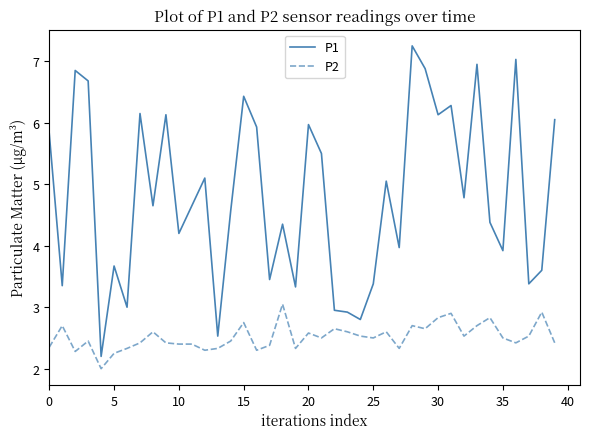

Which series has the largest range (max minus min)?

P1